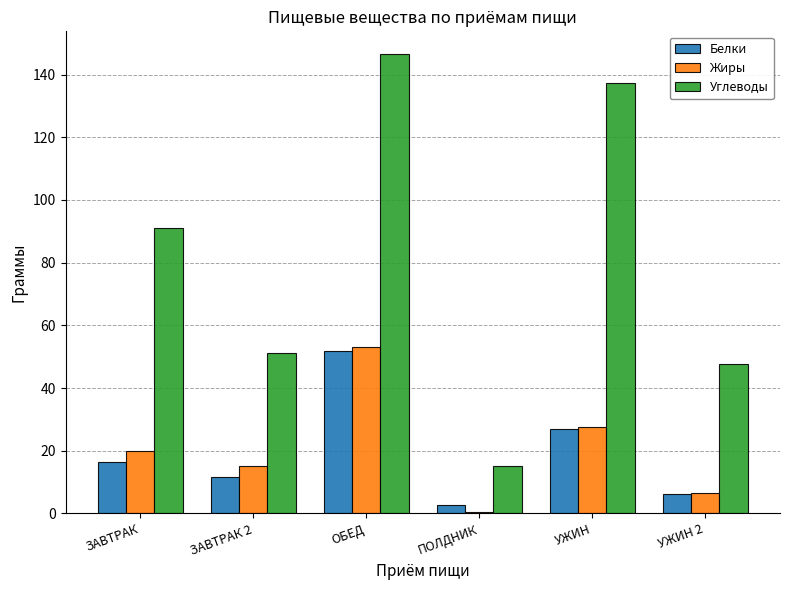

How many data points does each series have?

6